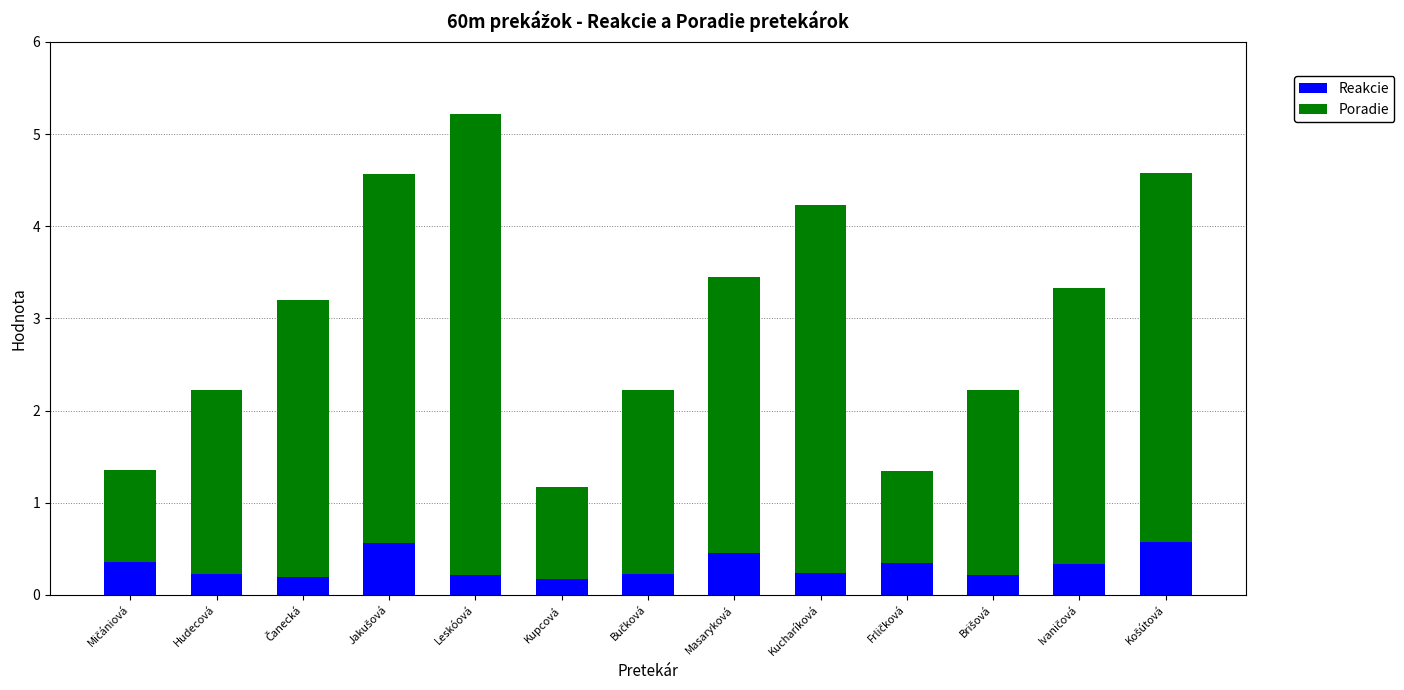

What is the total value across all series at Masaryková?

3.5